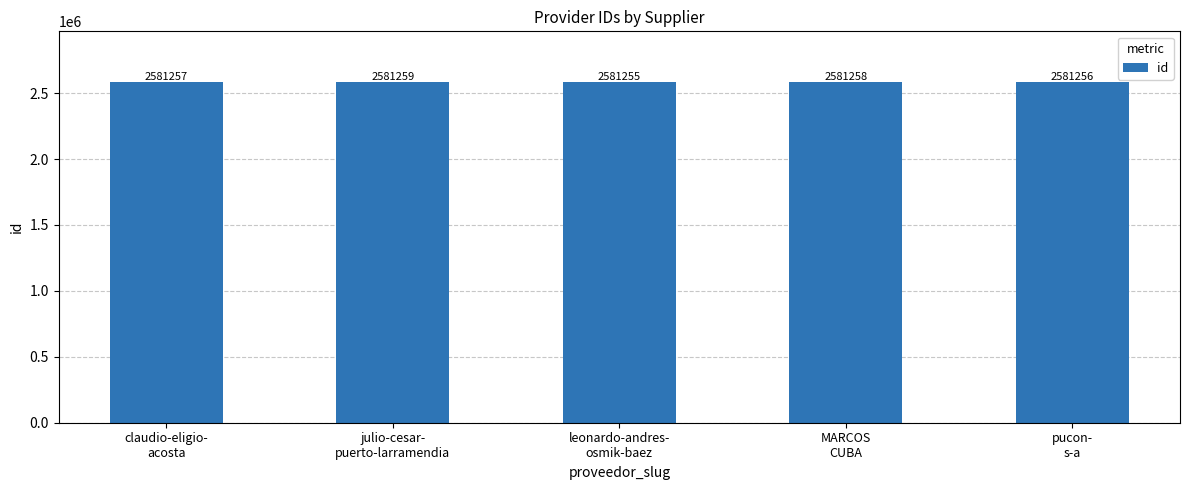

Read the value at claudio-eligio-
acosta.

2581257